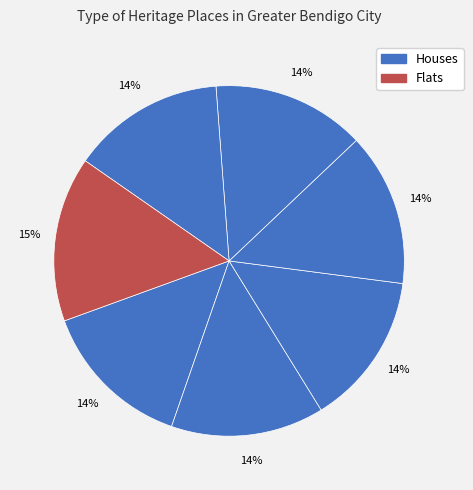

How many slices are in this pie chart?

7